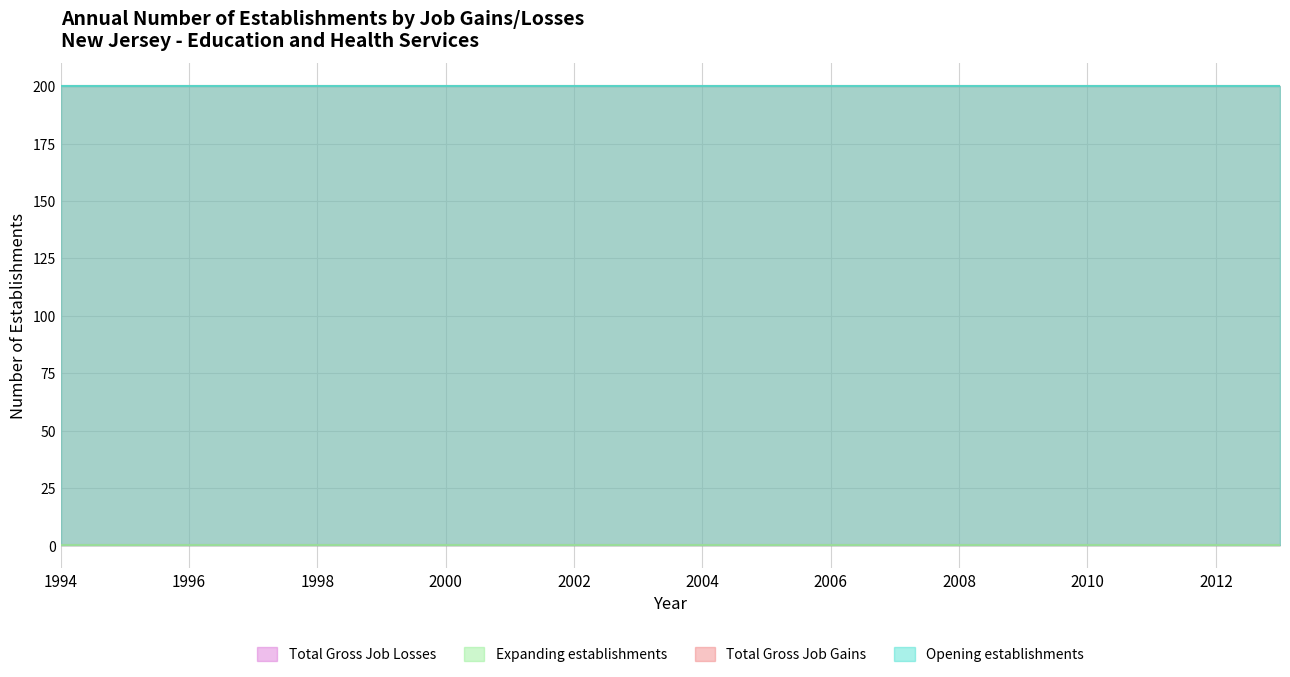

Between 1998 and 2004, which series saw the biggest shift?

Total Gross Job Gains